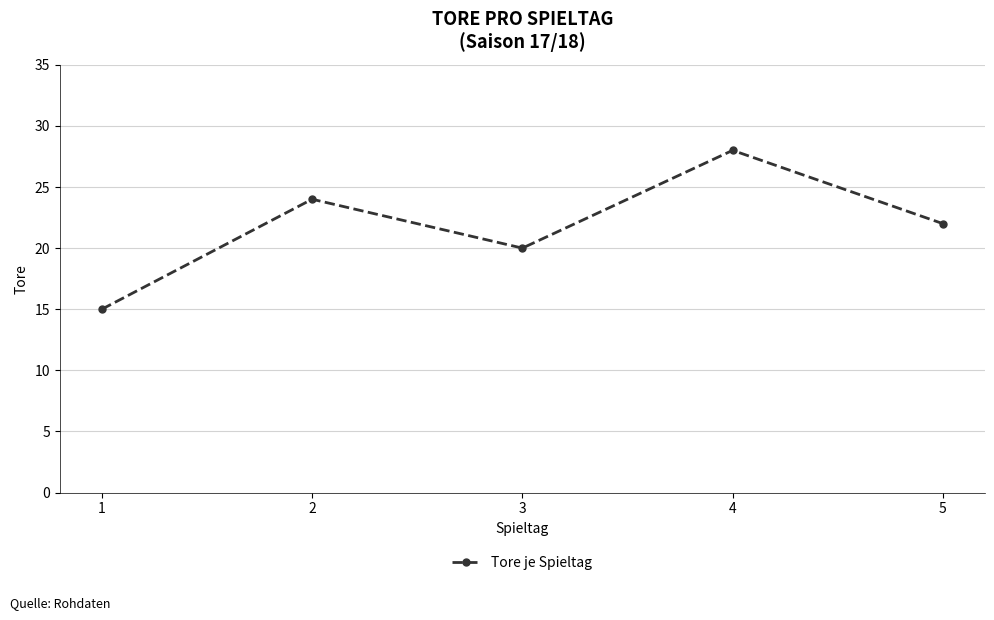

List the labels in order of value, smallest first.

1, 3, 5, 2, 4